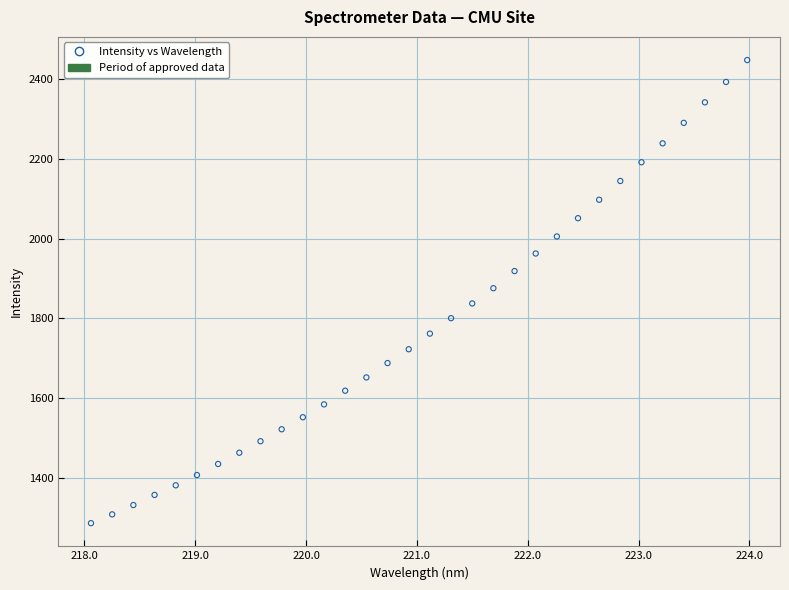

What is the range of Y values (max minus min)?

1162.0